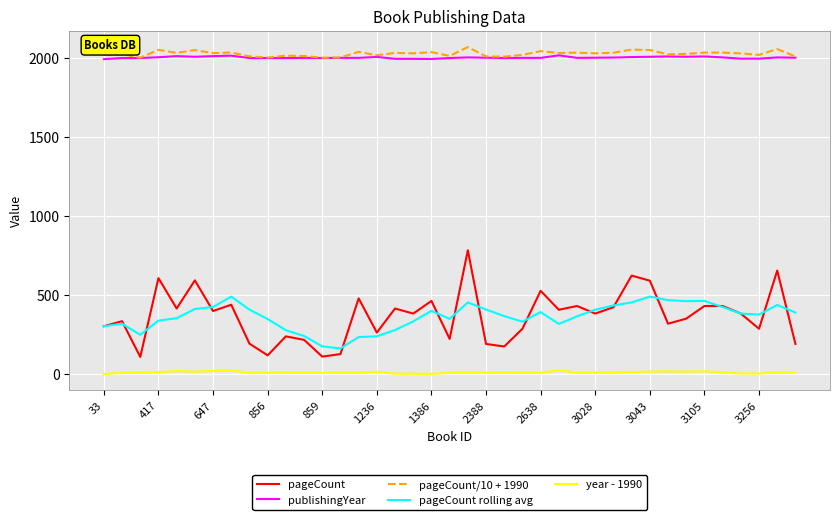

True or false: pageCount and pageCount/10 + 1990 intersect in this chart.

False